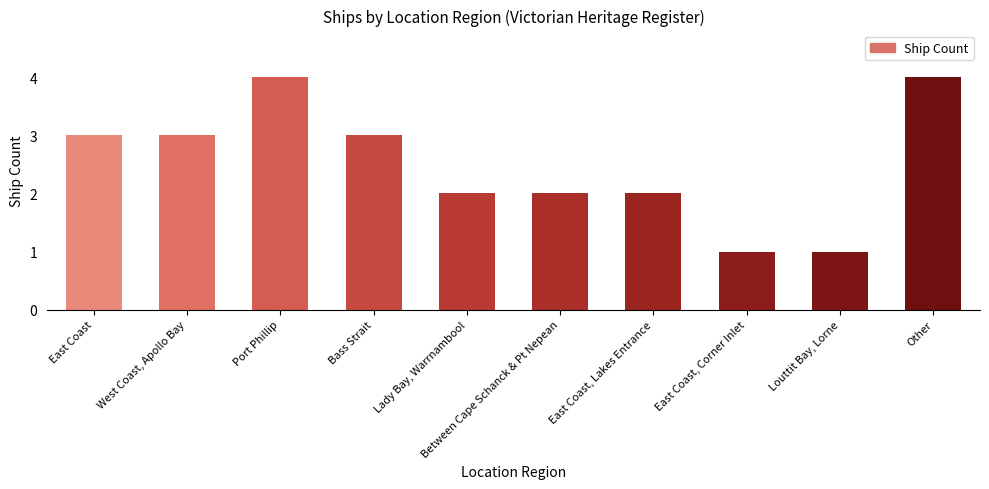

Approximately how many times larger is the value at Port Phillip compared to Other?

1.0